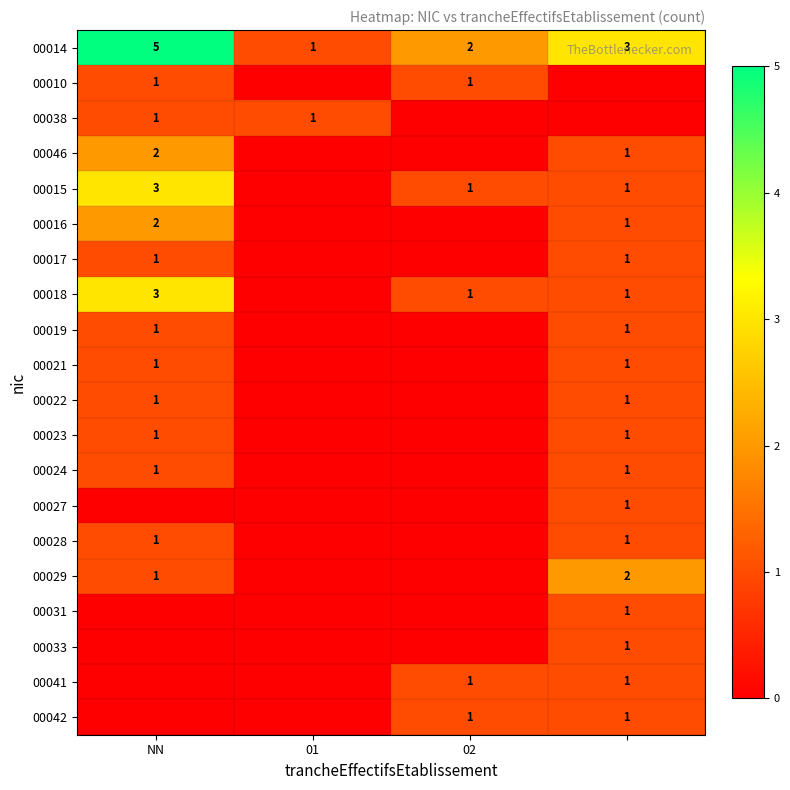

The value of 00014 at NN is 3. True or false?

False